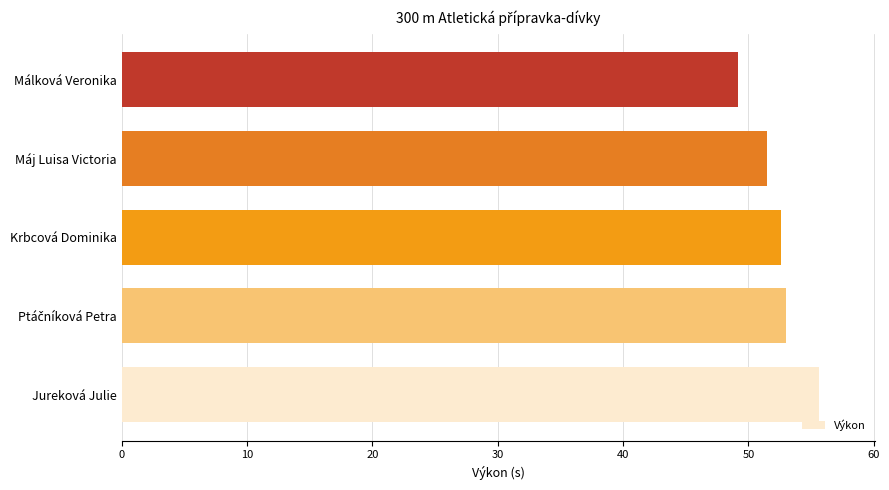

What is the sum of all values?

261.9